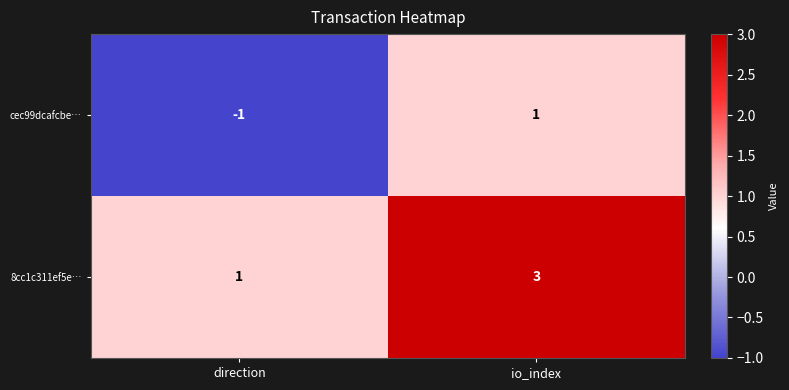

Which category has the highest value in the 8cc1c311ef5e… series?

io_index